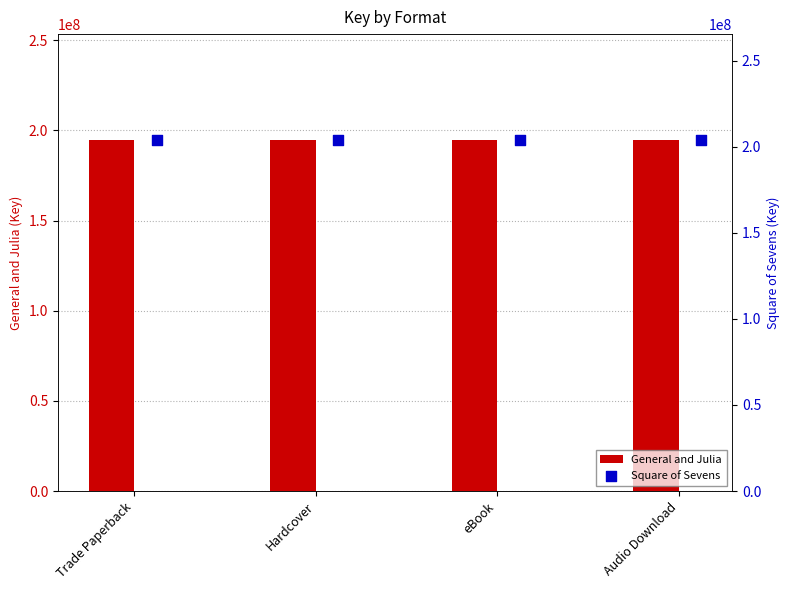

Which series has the widest spread of Y values?

General and Julia